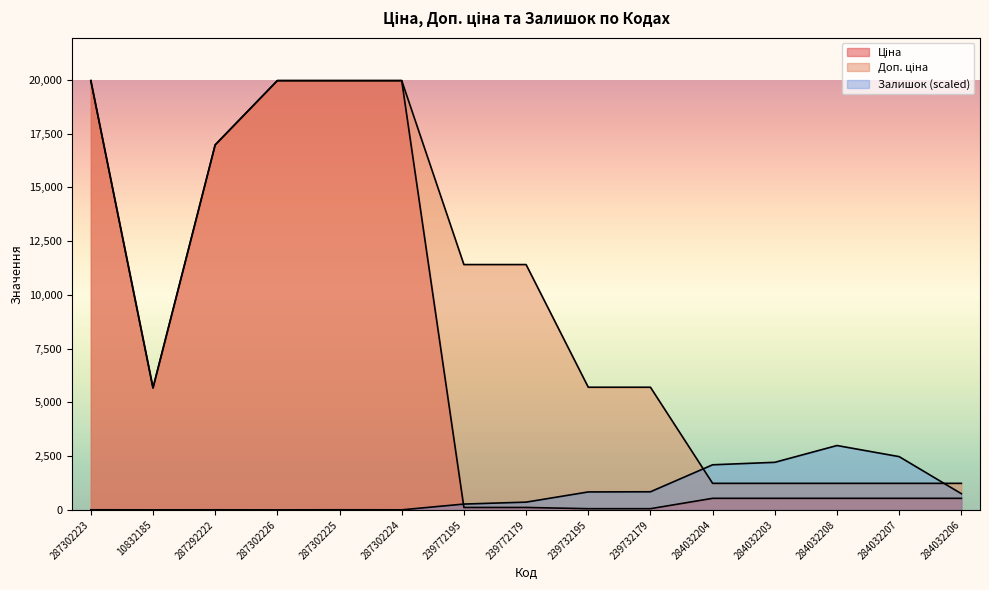

In Доп. ціна, how many points are lower than both neighbors (excluding endpoints)?

1